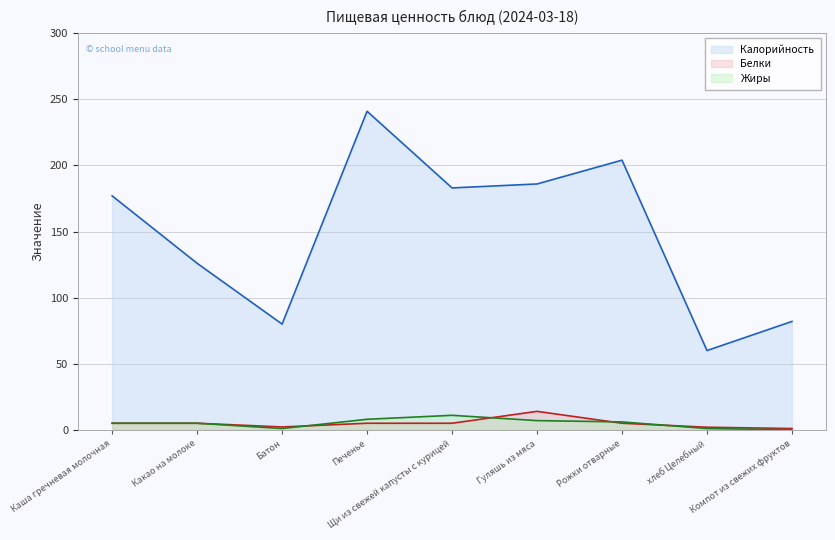

What is the label of the 6th point from the left?

Гуляшь из мяса